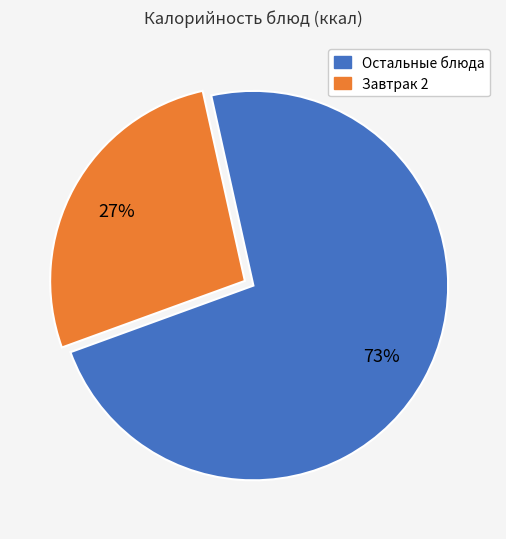

Which slice is the largest?

Остальные блюда